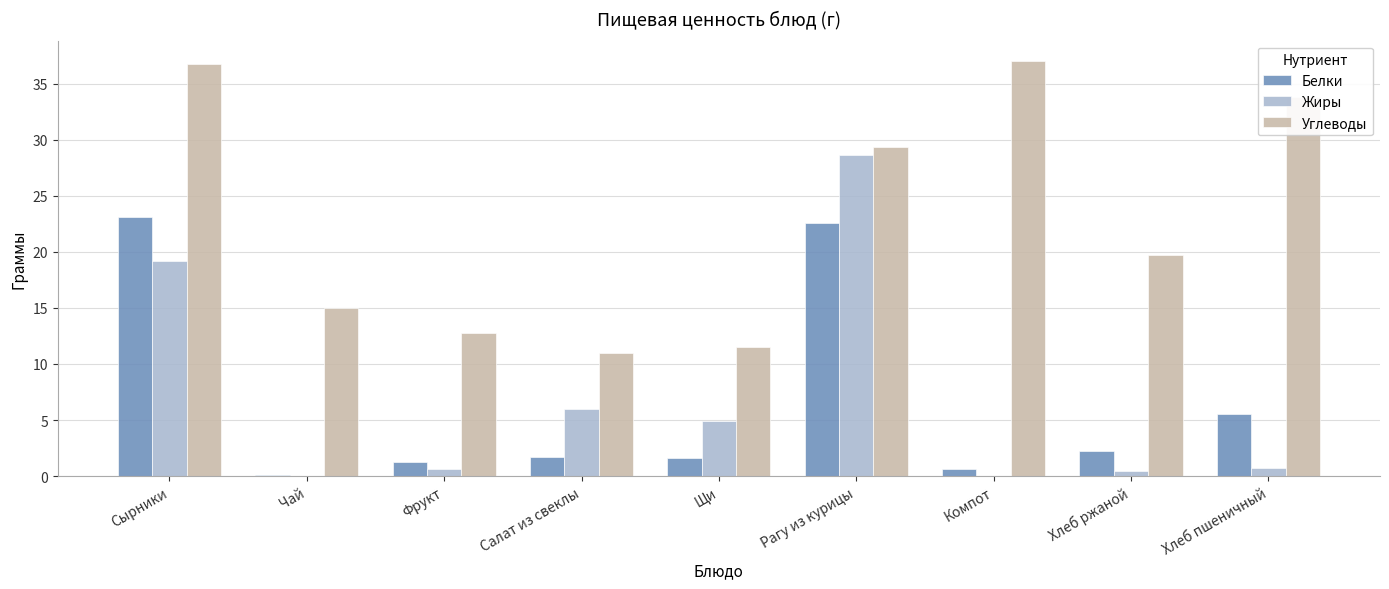

At which label does Жиры reach its peak?

Рагу из курицы